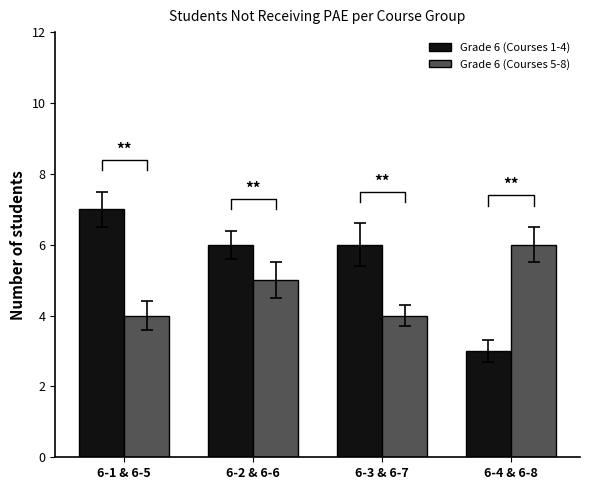

List the series in order of their peak value, highest first.

Grade 6 (Courses 1-4), Grade 6 (Courses 5-8)